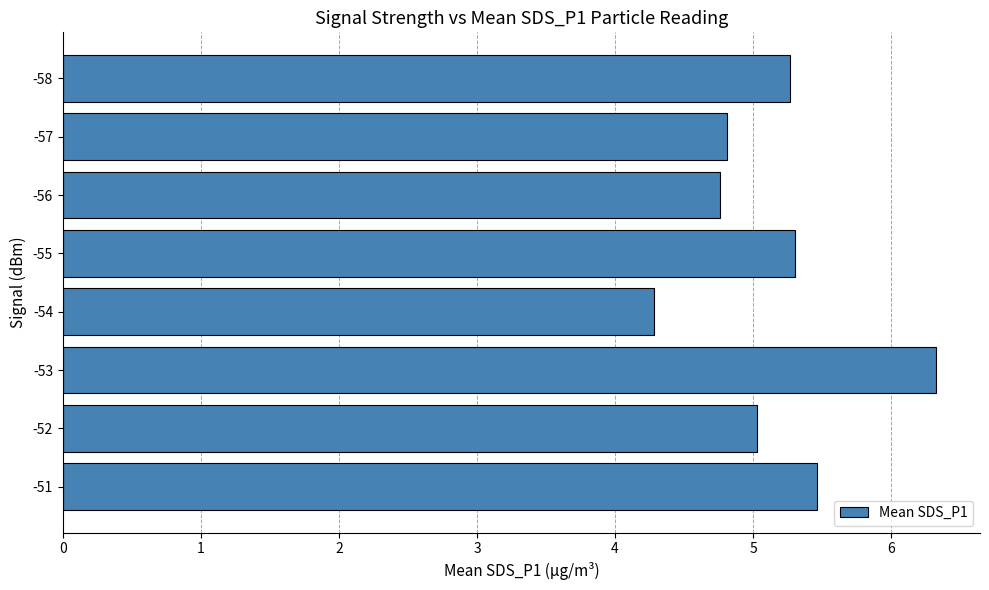

Are the bars grouped side by side (vs. stacked)?

No